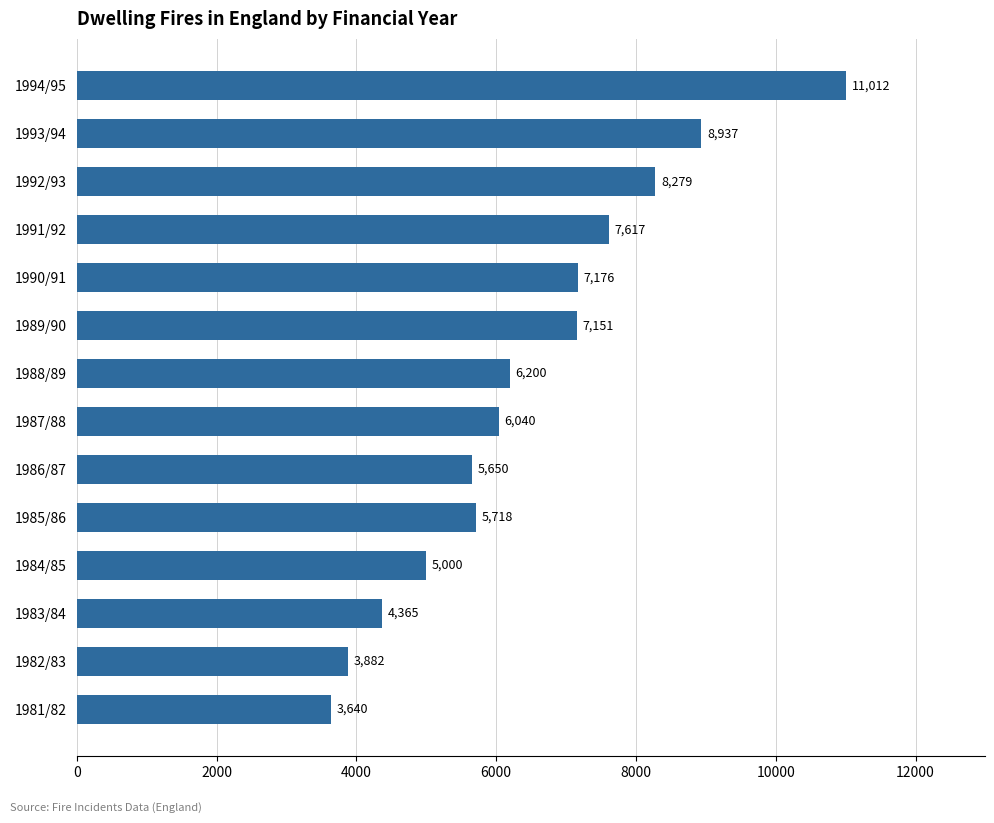

What is the maximum value shown in the chart?

11012